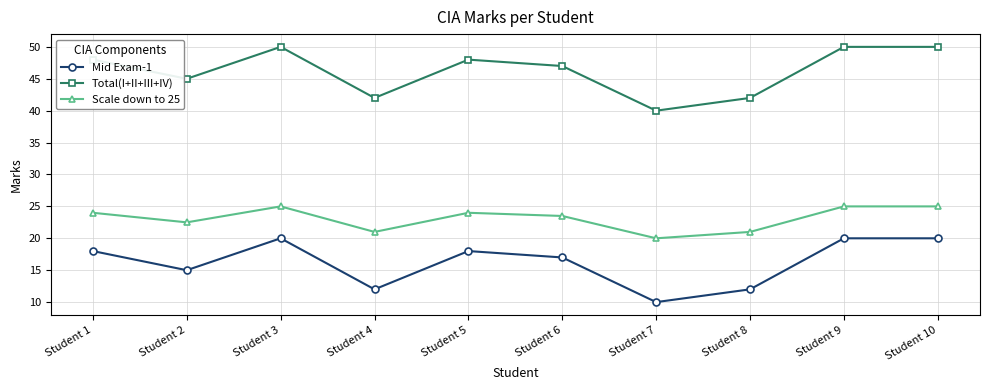

Rank the series by their average value, from highest to lowest.

Total(I+II+III+IV), Scale down to 25, Mid Exam-1